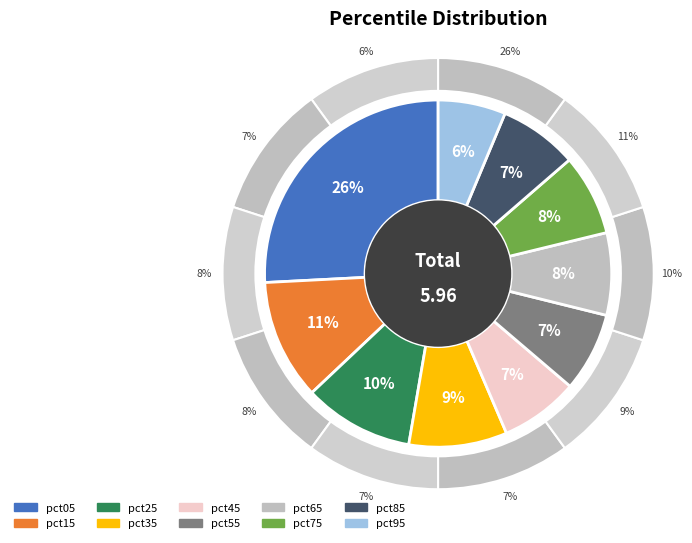

What percentage is the pct05 slice, to the nearest percent?

26%